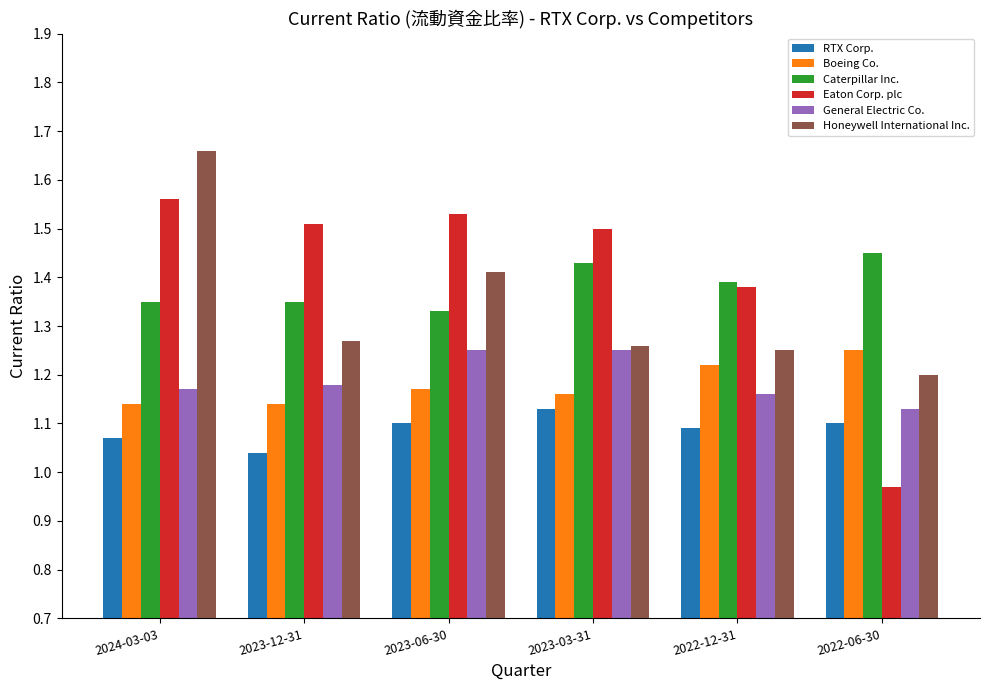

What is the label of the 5th bar from the right?

2023-12-31